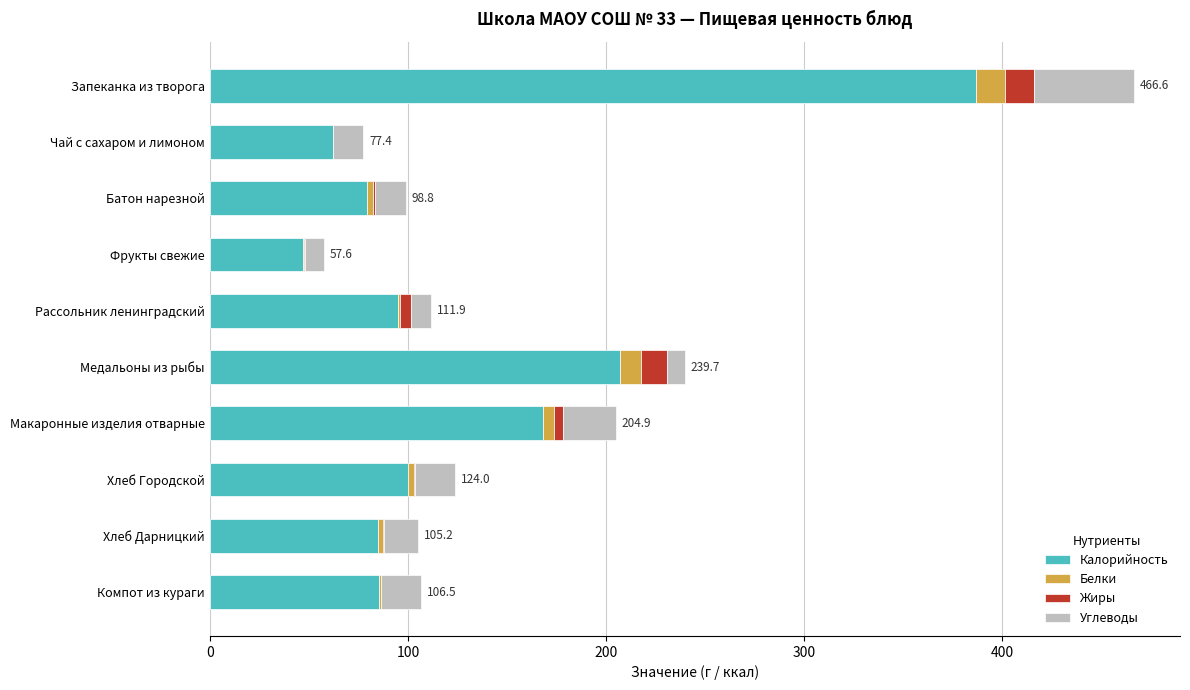

At which category is the sum across all series the highest?

Запеканка из творога